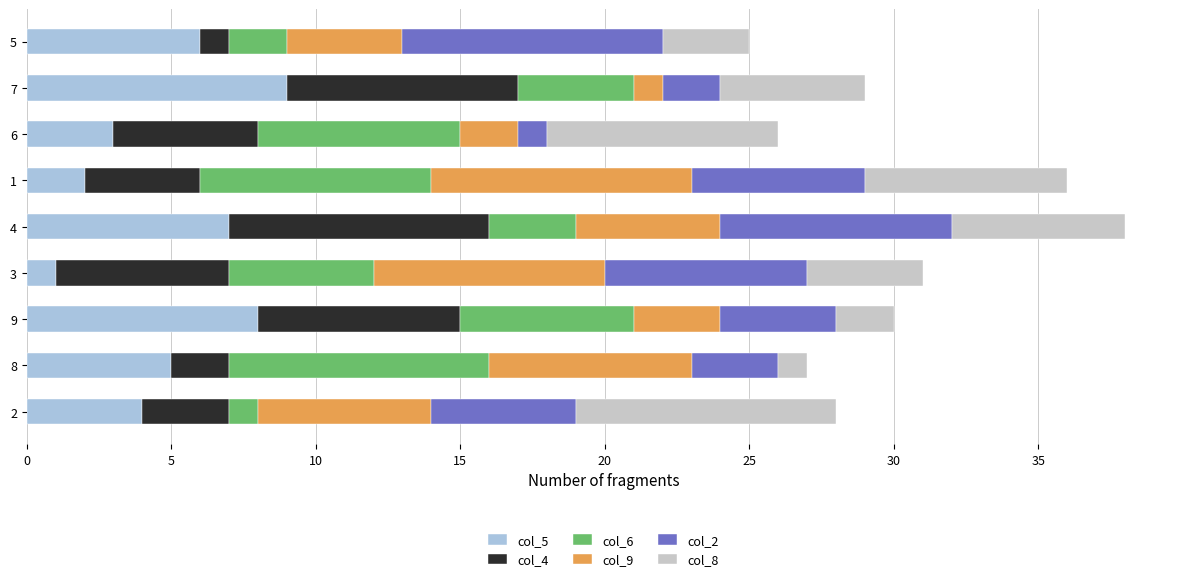

How many col_5 values are between 3 and 7?

5